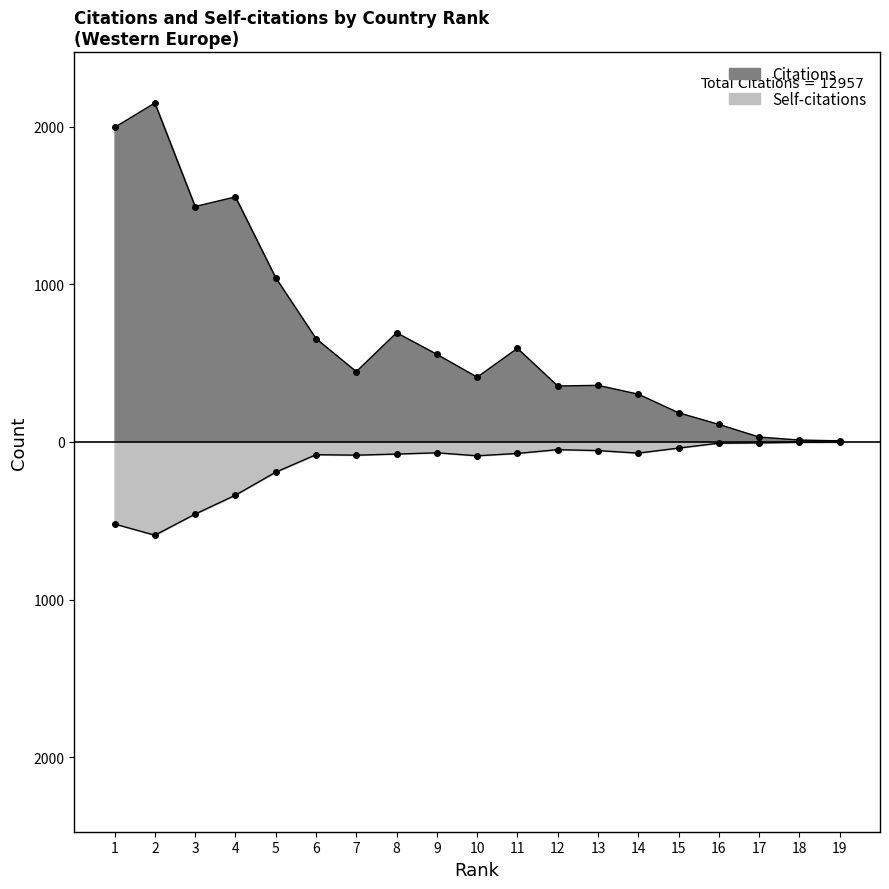

Reading left to right, extract all data points from this chart.

Citations: 1996	2151	1494	1555	1042	656	446	693	556	411	594	355	359	303	185	111	31	12	7
Self-citations: -521	-592	-458	-338	-192	-81	-84	-77	-69	-88	-73	-49	-55	-71	-39	-8	-6	-2	0